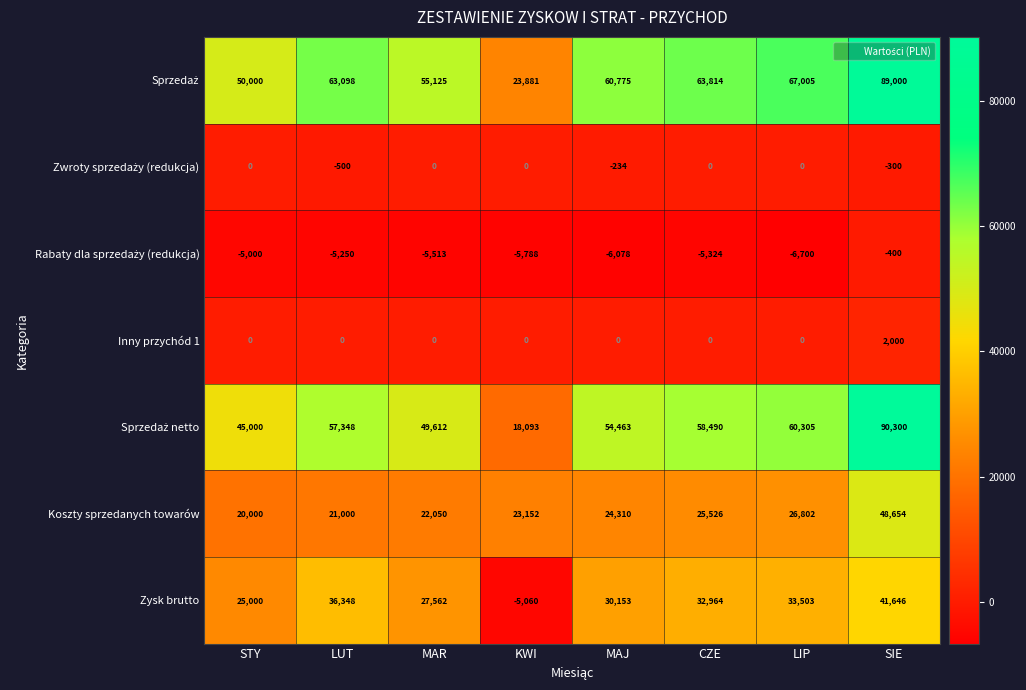

At which category is the sum across all series the highest?

SIE